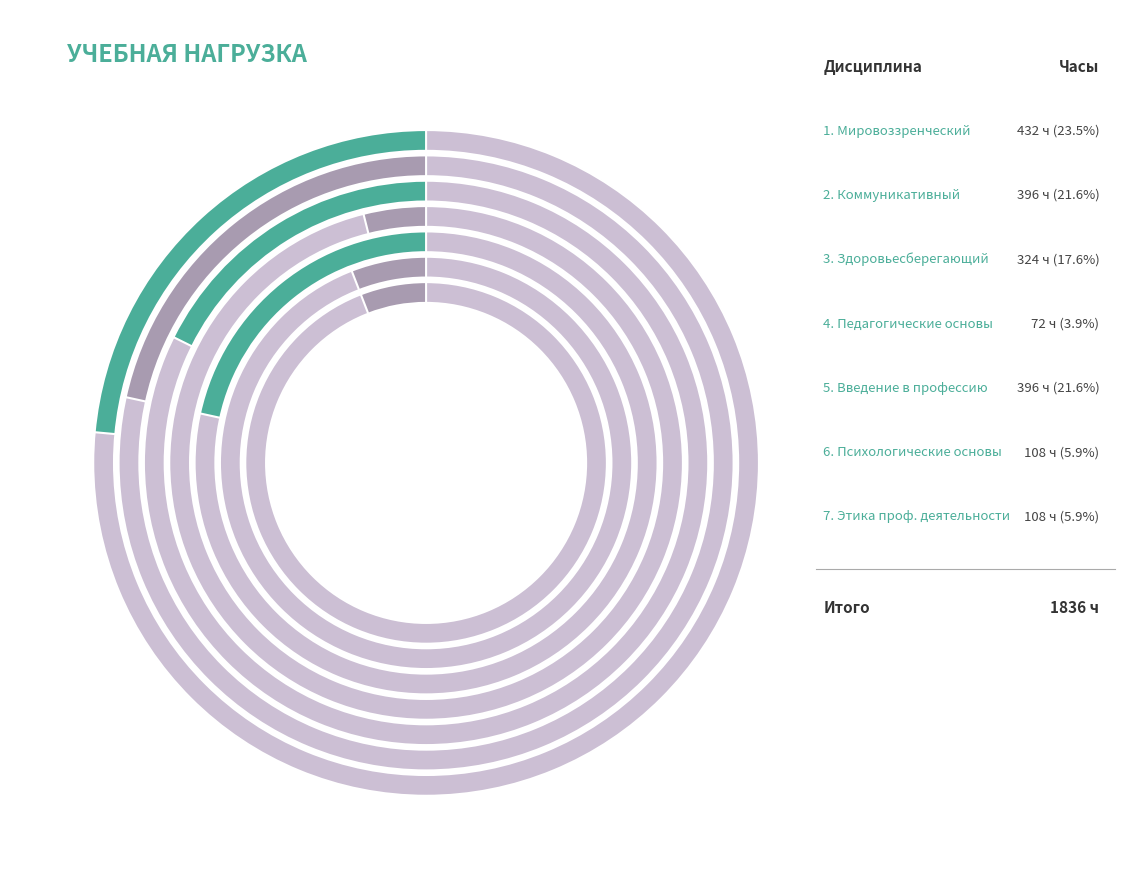

What percentage is NOT represented by Модуль 1 Мировоззренческий?

76.5%